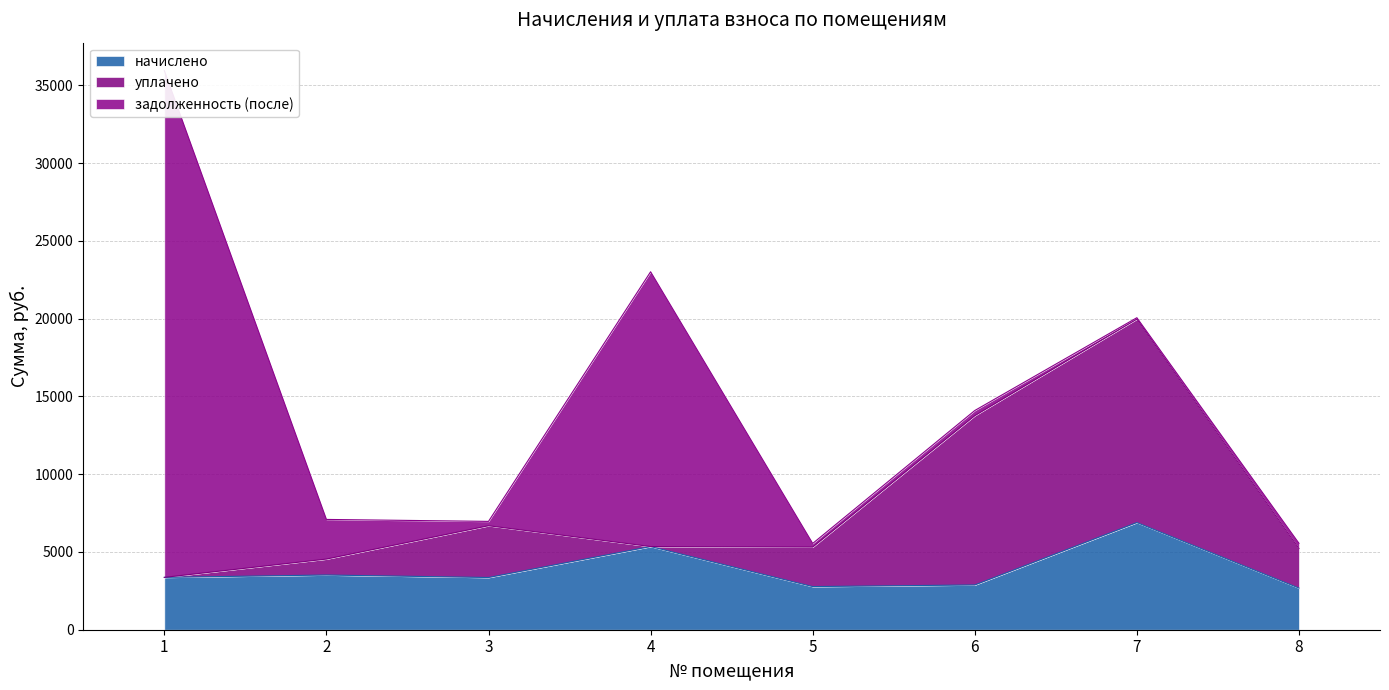

At how many categories does at least one series exceed 5974?

4